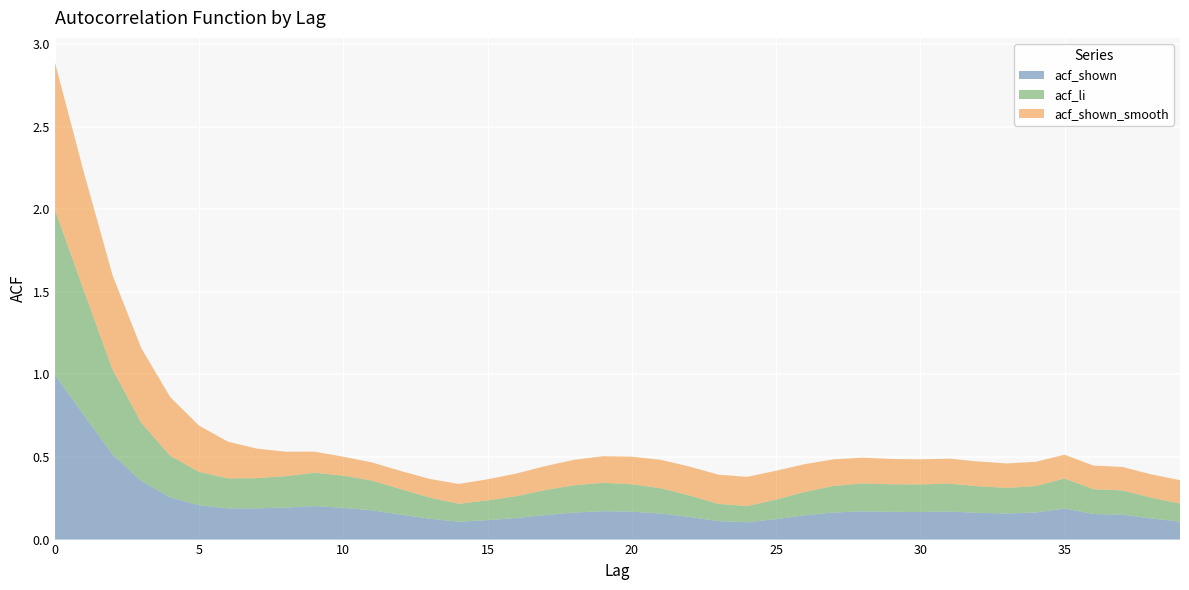

Reading right to left, transcribe all the data shown in this chart.

acf_shown: 39=0.1	38=0.1	37=0.2	36=0.2	35=0.2	34=0.2	33=0.2	32=0.2	31=0.2	30=0.2	29=0.2	28=0.2	27=0.2	26=0.1	25=0.1	24=0.1	23=0.1	22=0.1	21=0.2	20=0.2	19=0.2	18=0.2	17=0.1	16=0.1	15=0.1	14=0.1	13=0.1	12=0.2	11=0.2	10=0.2	9=0.2	8=0.2	7=0.2	6=0.2	5=0.2	4=0.3	3=0.4	2=0.5	1=0.8	0=1.0
acf_li: 39=0.1	38=0.1	37=0.1	36=0.1	35=0.2	34=0.2	33=0.2	32=0.2	31=0.2	30=0.2	29=0.2	28=0.2	27=0.2	26=0.1	25=0.1	24=0.1	23=0.1	22=0.1	21=0.2	20=0.2	19=0.2	18=0.2	17=0.2	16=0.1	15=0.1	14=0.1	13=0.1	12=0.2	11=0.2	10=0.2	9=0.2	8=0.2	7=0.2	6=0.2	5=0.2	4=0.3	3=0.4	2=0.5	1=0.8	0=1.0
acf_shown_smooth: 39=0.1	38=0.1	37=0.1	36=0.1	35=0.1	34=0.1	33=0.1	32=0.1	31=0.2	30=0.2	29=0.2	28=0.2	27=0.2	26=0.2	25=0.2	24=0.2	23=0.2	22=0.2	21=0.2	20=0.2	19=0.2	18=0.2	17=0.1	16=0.1	15=0.1	14=0.1	13=0.1	12=0.1	11=0.1	10=0.1	9=0.1	8=0.1	7=0.2	6=0.2	5=0.3	4=0.4	3=0.5	2=0.6	1=0.7	0=0.9